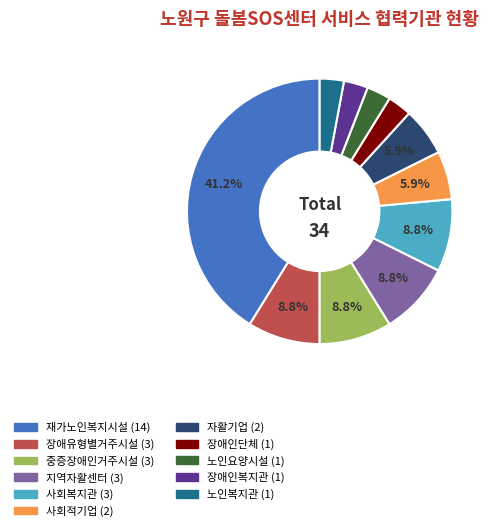

Is there any slice that represents more than half of the pie?

No